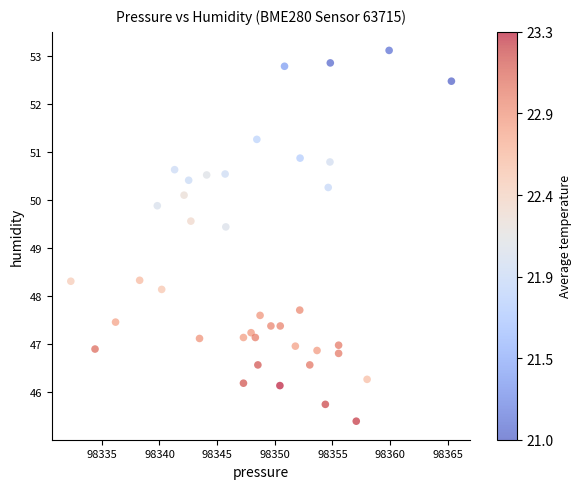

What Y value in the scatter plot is closest to 49?

49.4